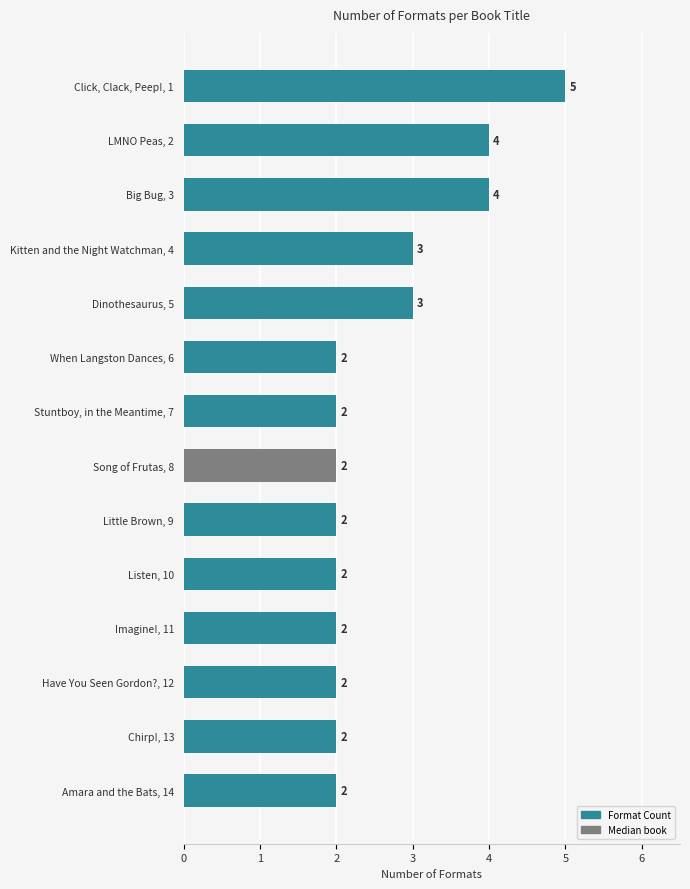

Between Big Bug, 3 and Stuntboy, in the Meantime, 7, which is larger?

Big Bug, 3